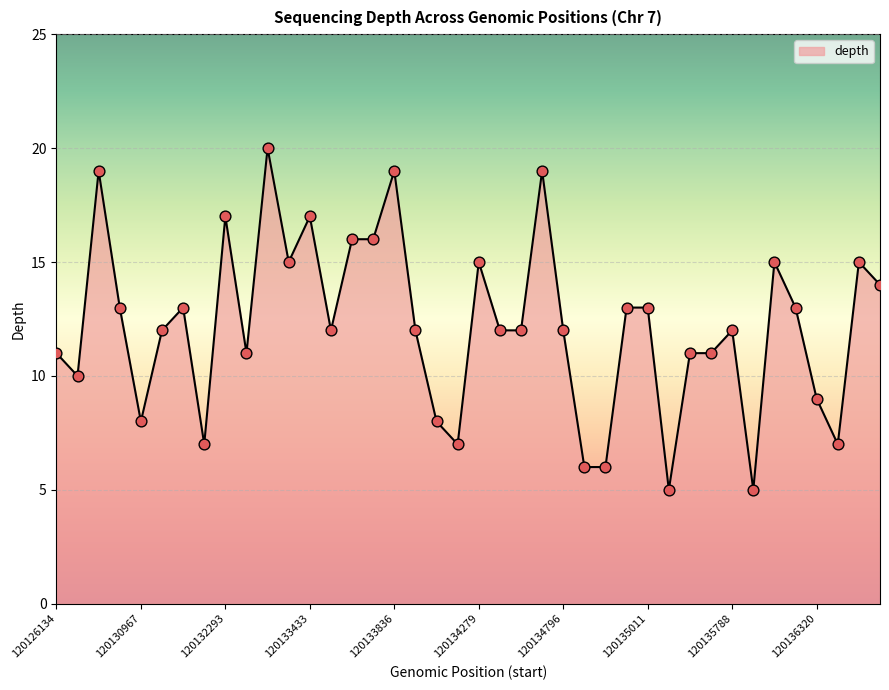

What is the difference between the maximum and minimum values?

15